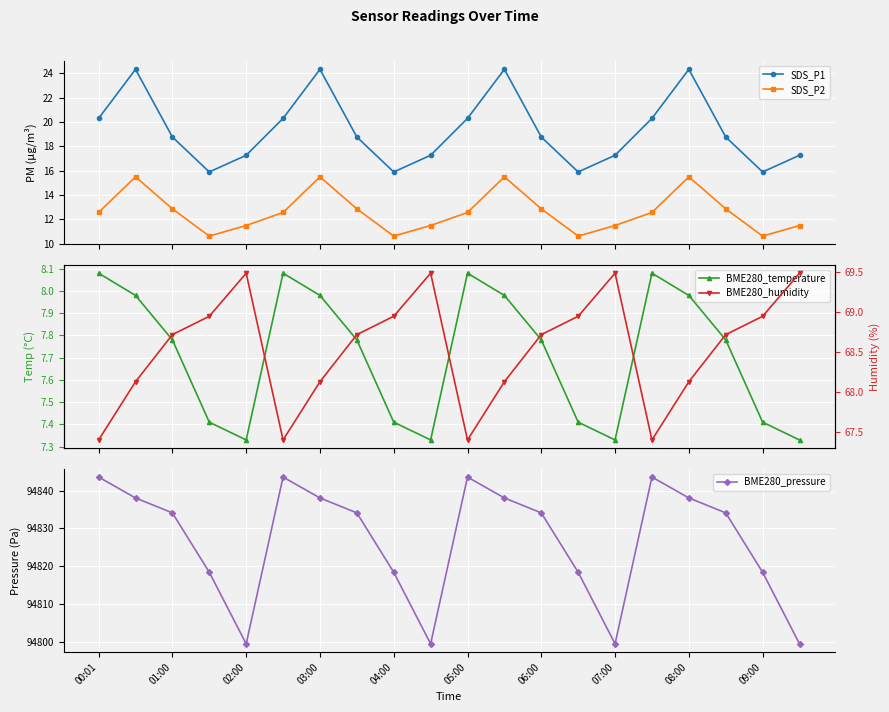

How many interior local peaks does the SDS_P2 series have?

4